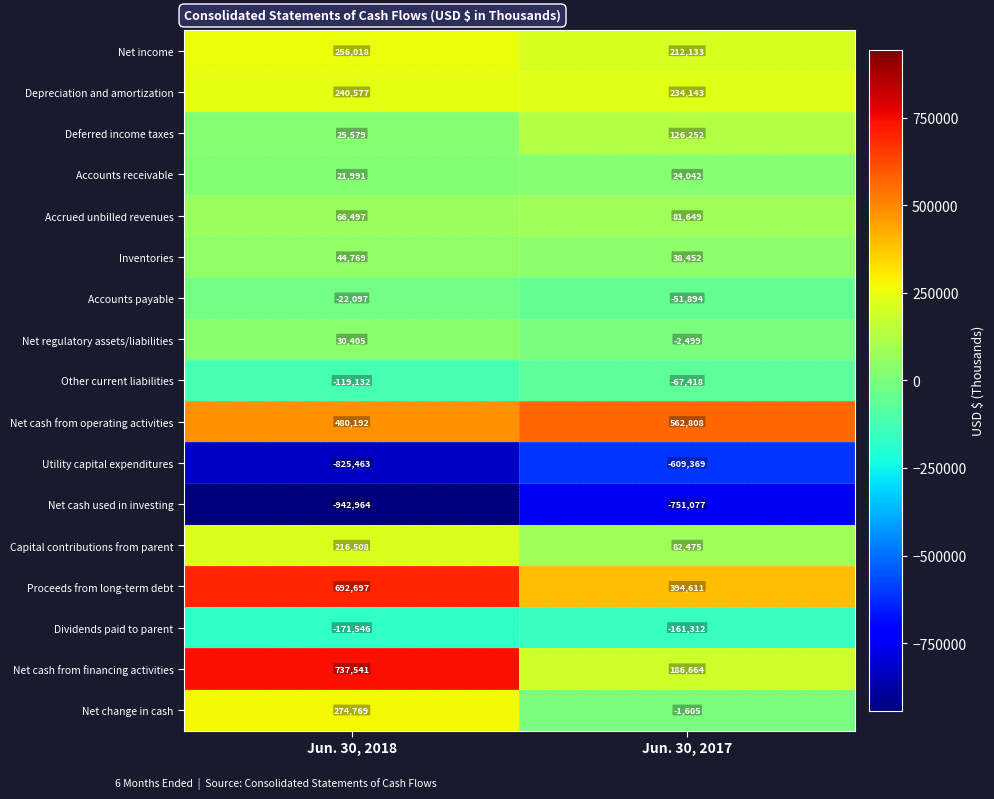

Which series changed the most between Jun. 30, 2018 and Jun. 30, 2017?

Net cash from financing activities